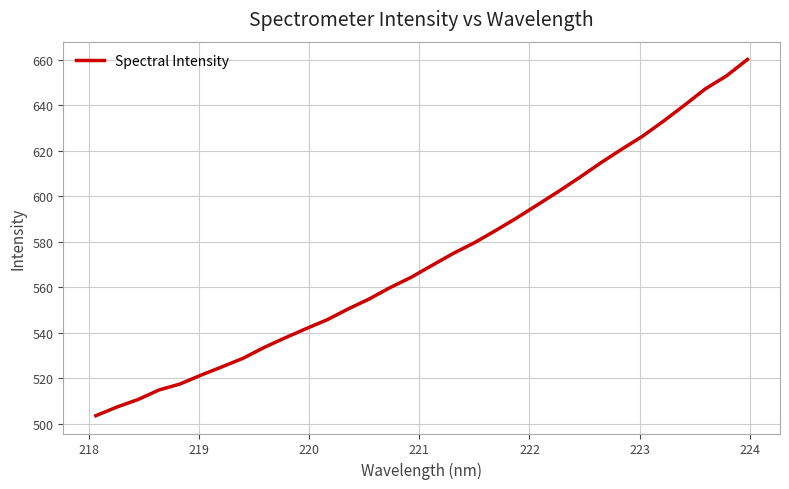

What is the difference between the second highest and minimum values?

149.3